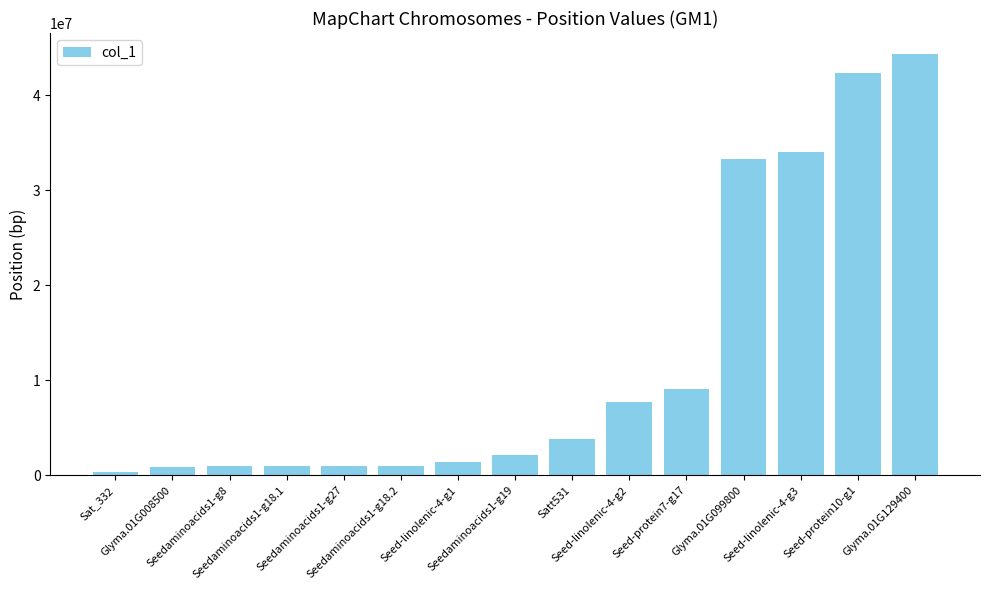

Are the bars horizontal?

No